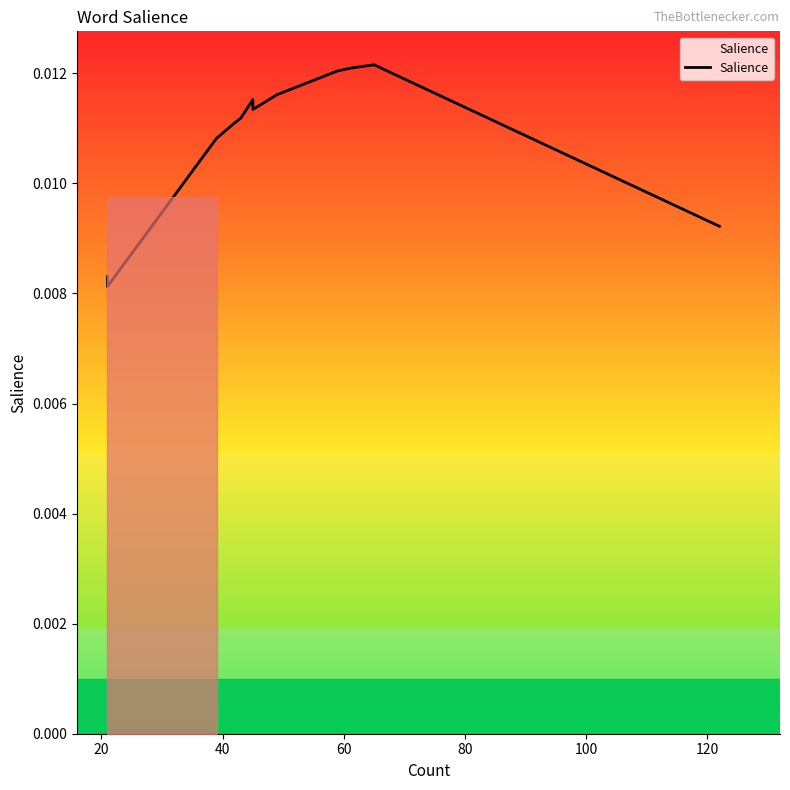

Where is the first local minimum?

20